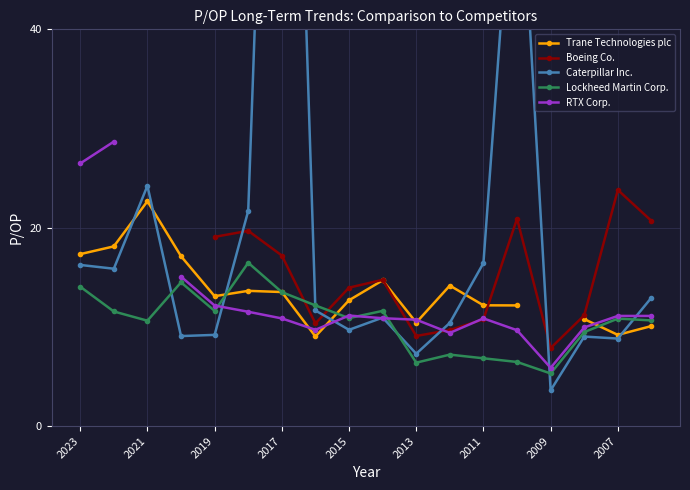

Where does the Lockheed Martin Corp. series first go above 10?

2023